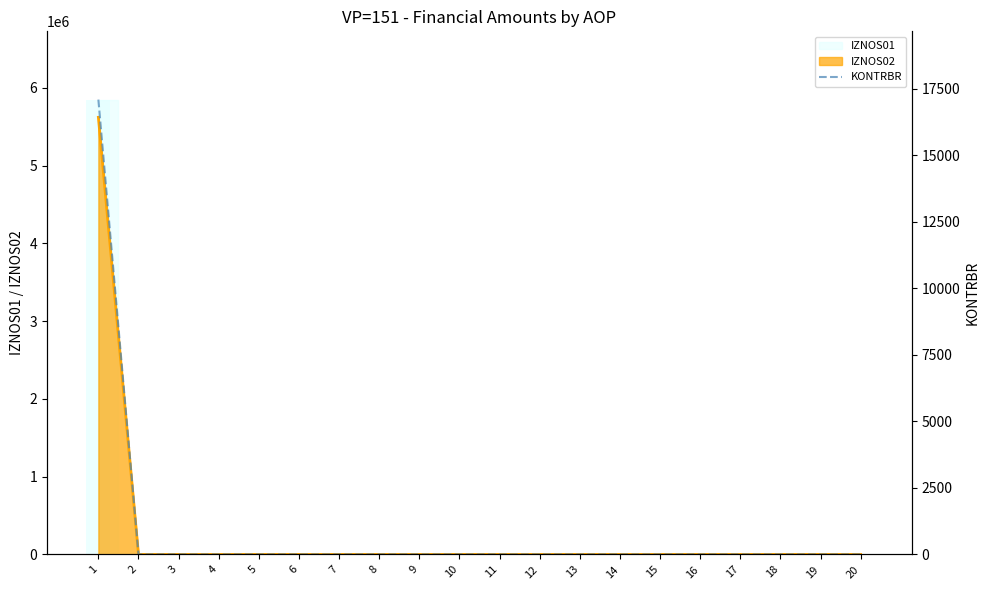

Reading left to right, extract all data points from this chart.

1=17096.5	2=0.0	3=0.0	4=0.0	5=0.0	6=0.0	7=0.0	8=0.0	9=0.0	10=0.0	11=0.0	12=0.0	13=0.0	14=0.0	15=0.0	16=0.0	17=0.0	18=0.0	19=0.0	20=0.0